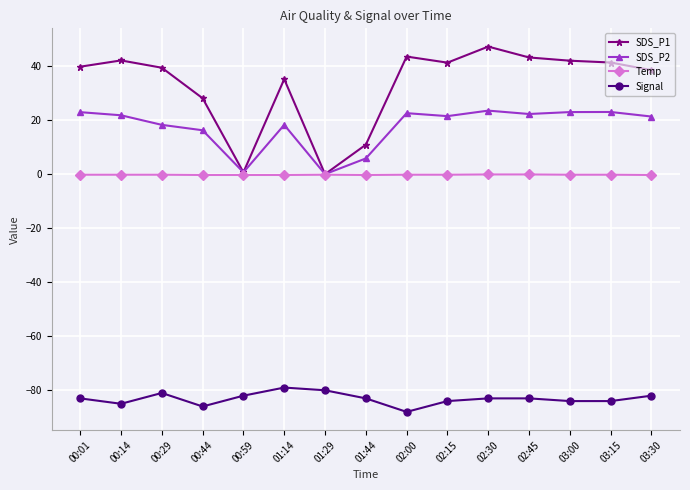

What is the sum of the Temp values at 00:44 and 02:45?

-0.4